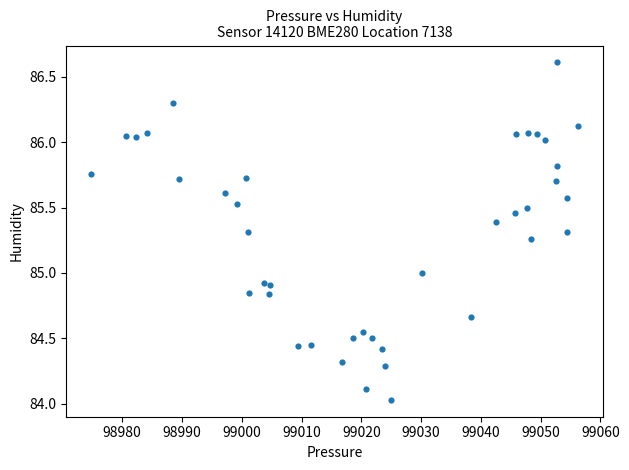

What is the range of X values (max minus min)?

81.5